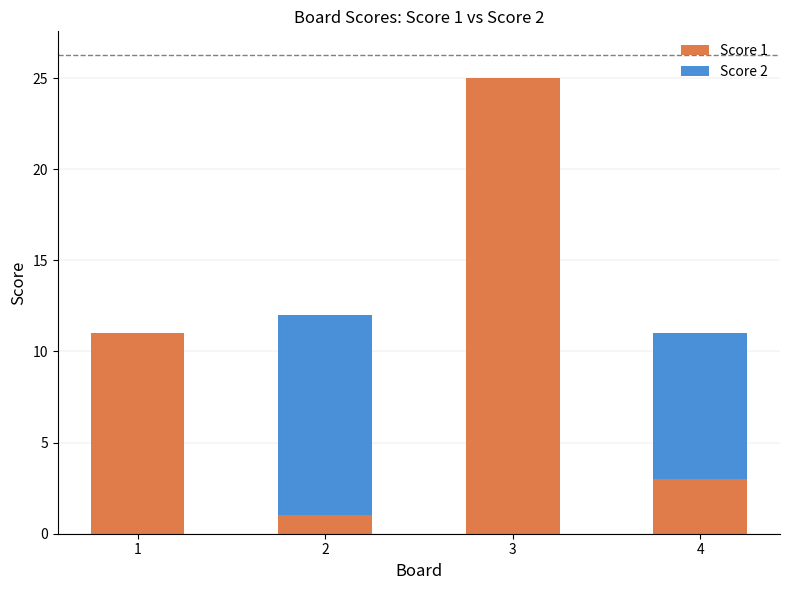

At which category is the sum across all series the highest?

3